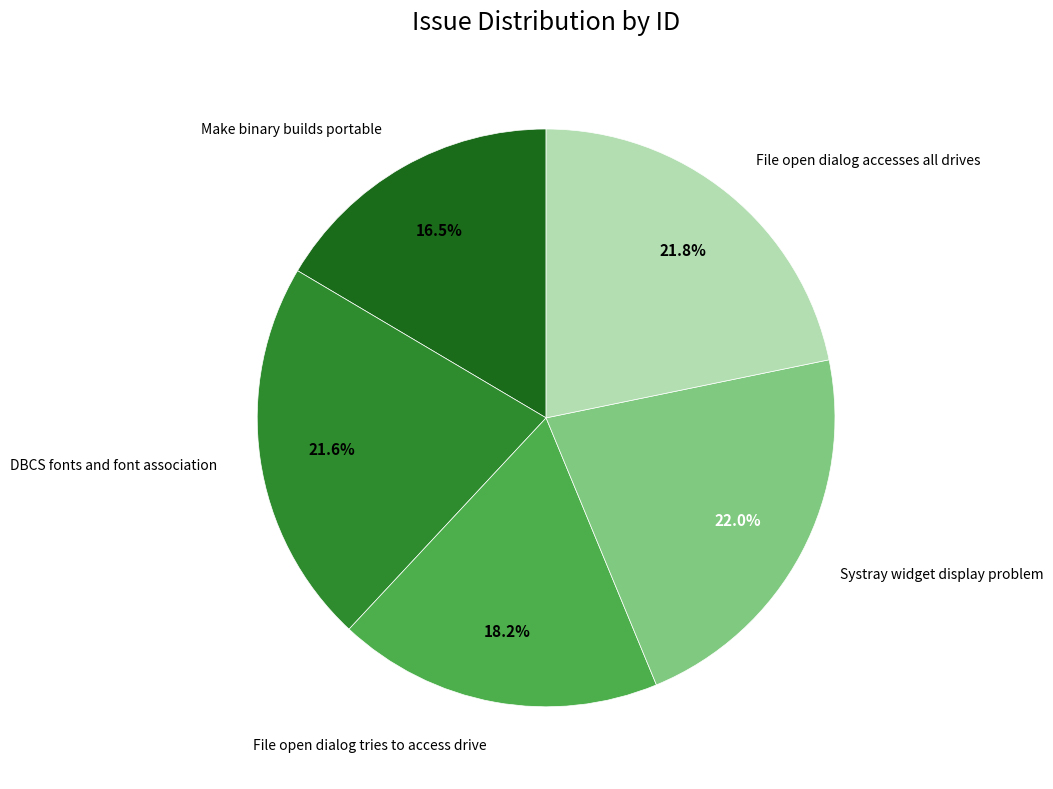

Is there a majority slice in this chart?

No